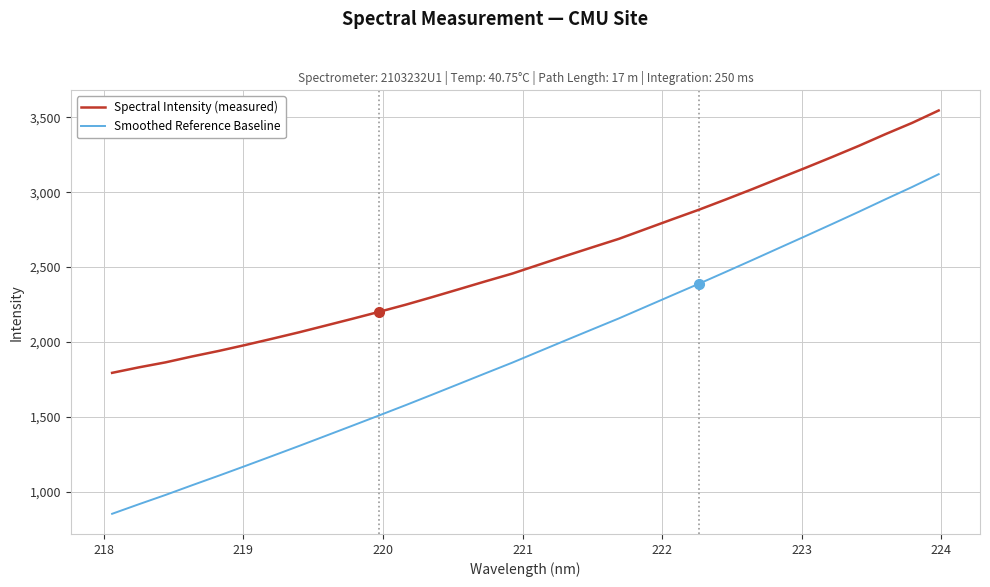

Which series has the widest spread of values?

Smoothed Reference Baseline